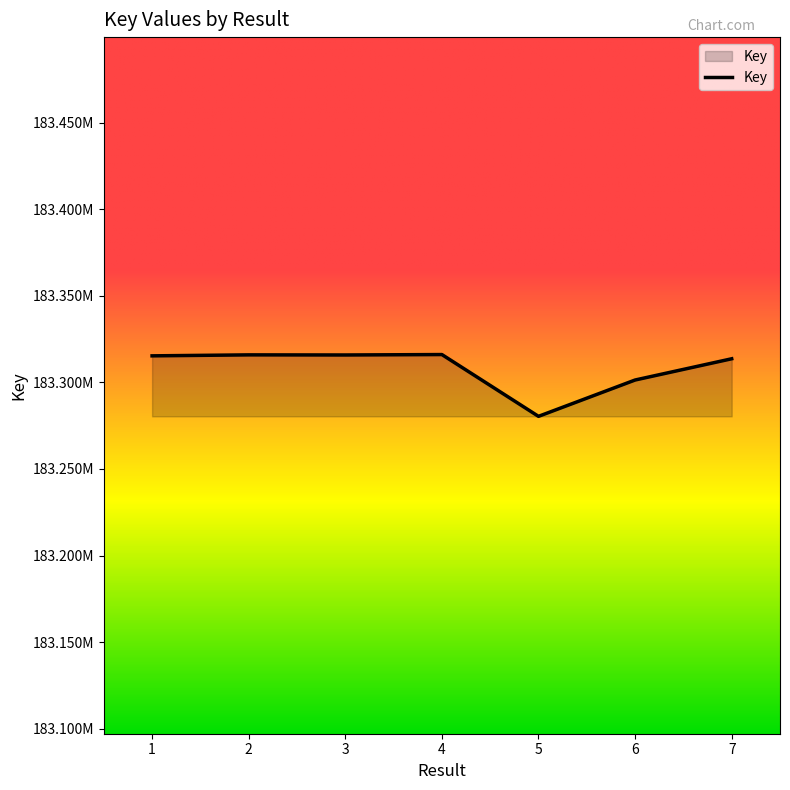

What value does the data have at 2, to the nearest 10?

183315860